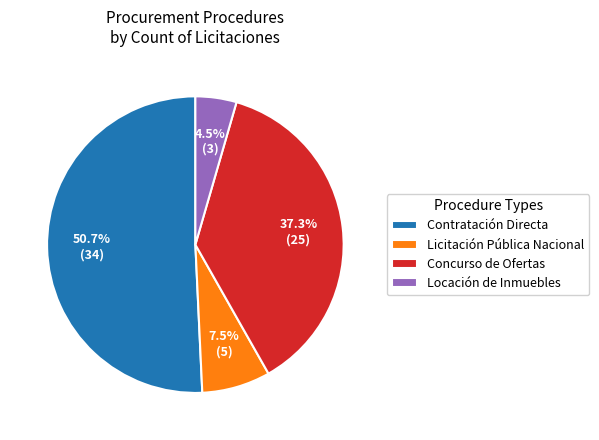

True or false: Contratación Directa accounts for 39% of the total.

False